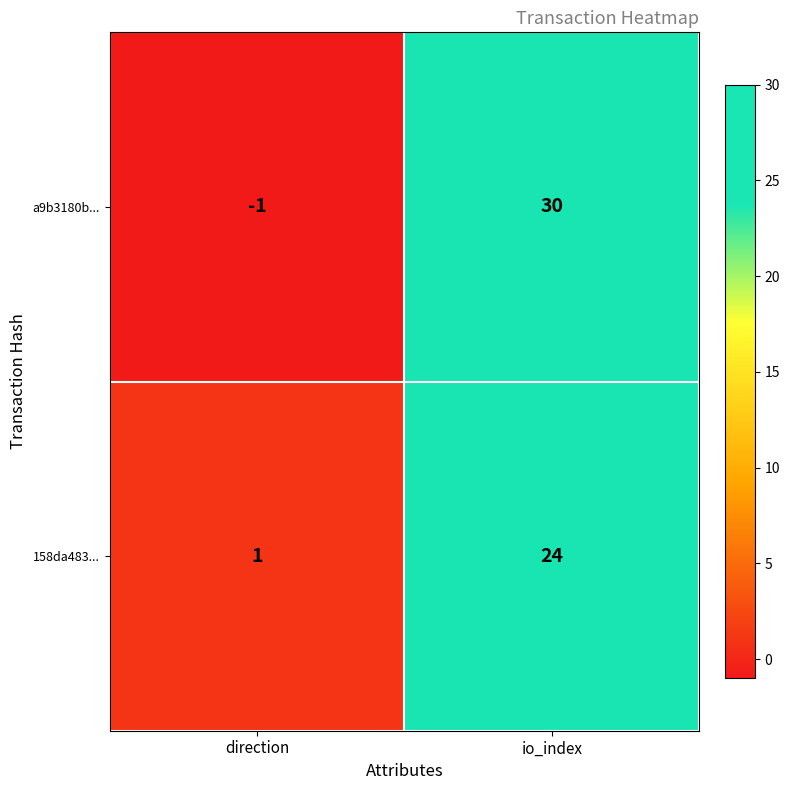

Which series has the largest range (max minus min)?

a9b3180b...